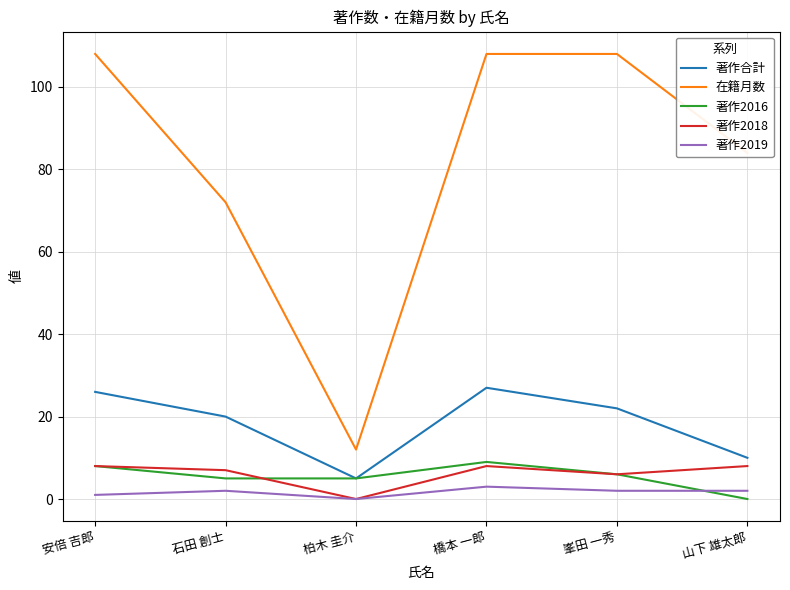

Reading left to right, what are all the values shown in this chart?

著作合計: 26	20	5	27	22	10
在籍月数: 108	72	12	108	108	84
著作2016: 8	5	5	9	6	0
著作2018: 8	7	0	8	6	8
著作2019: 1	2	0	3	2	2